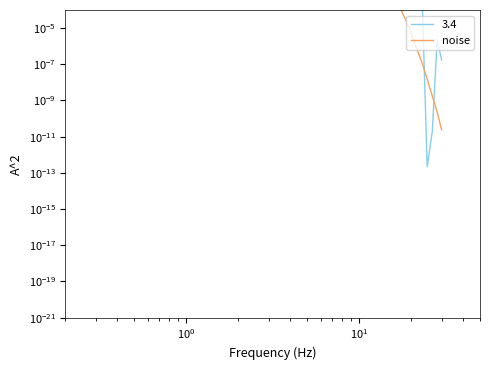

What is the label of the 4th point from the left?

$\mathdefault{10^{1}}$